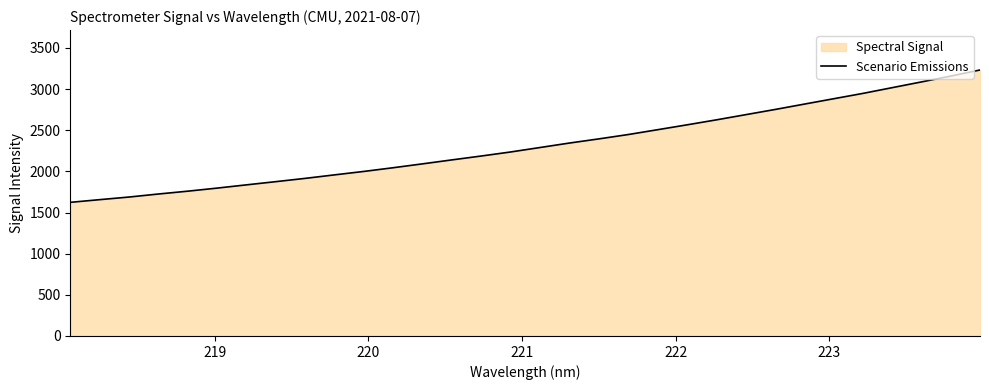

How many values are below 2290?

16